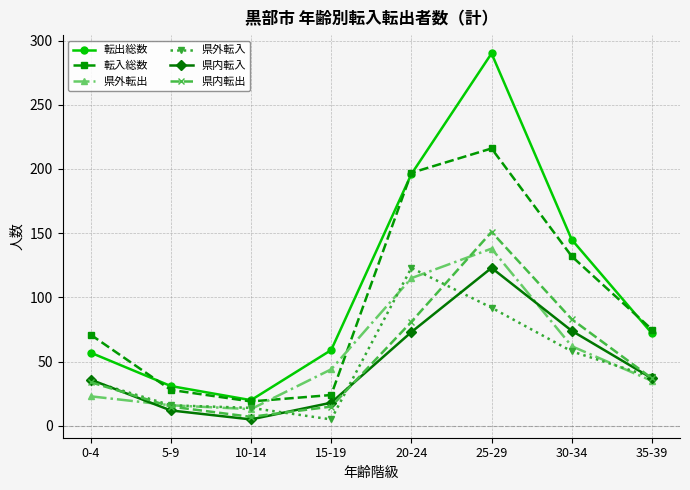

What is the difference between the maximum and second lowest values in the 県内転入 series?

111